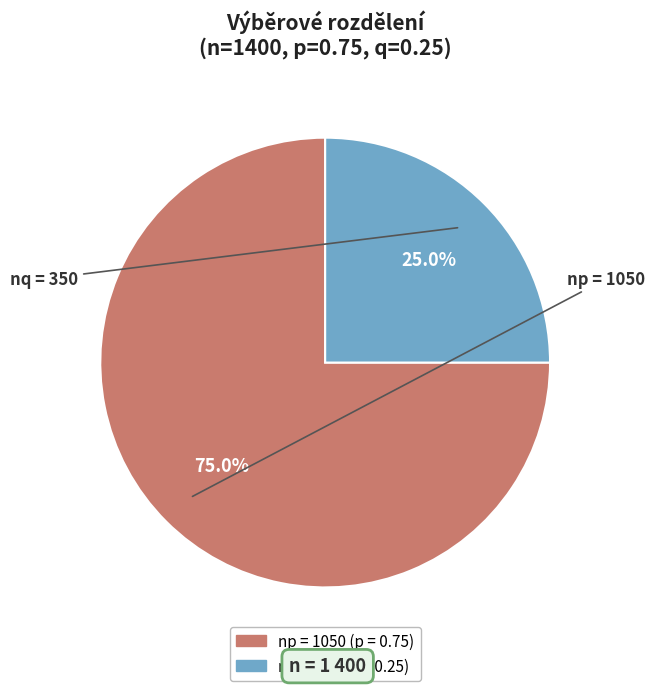

Is there a majority slice in this chart?

Yes